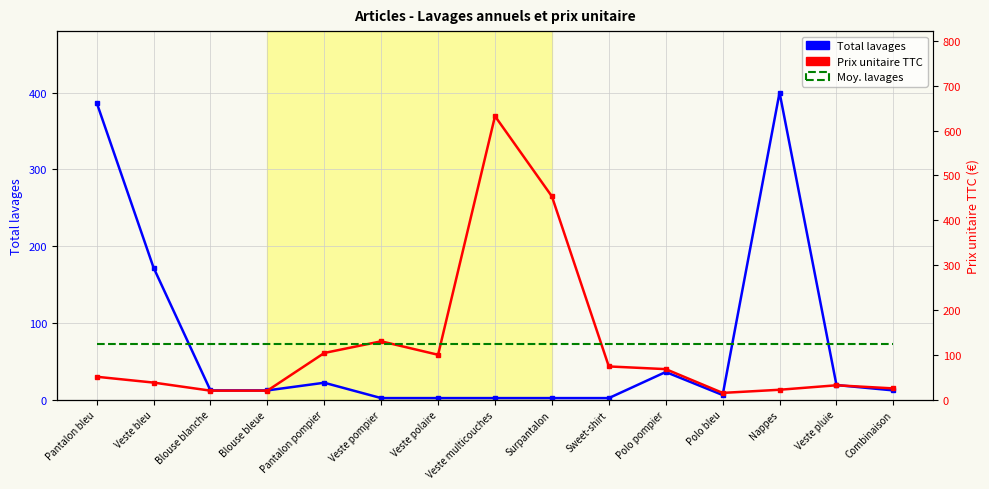

Which series has the largest total across all categories?

Prix unitaire TTC